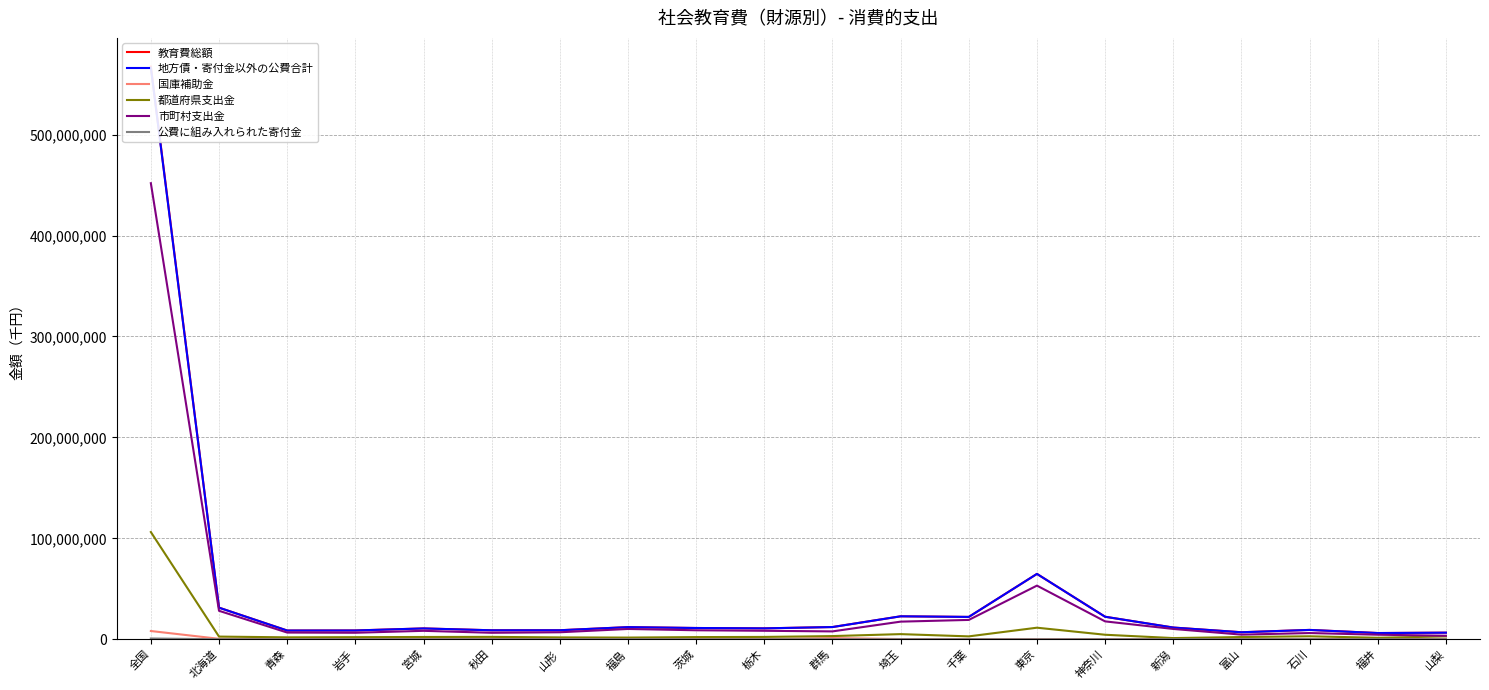

How many lines are shown in the chart?

6